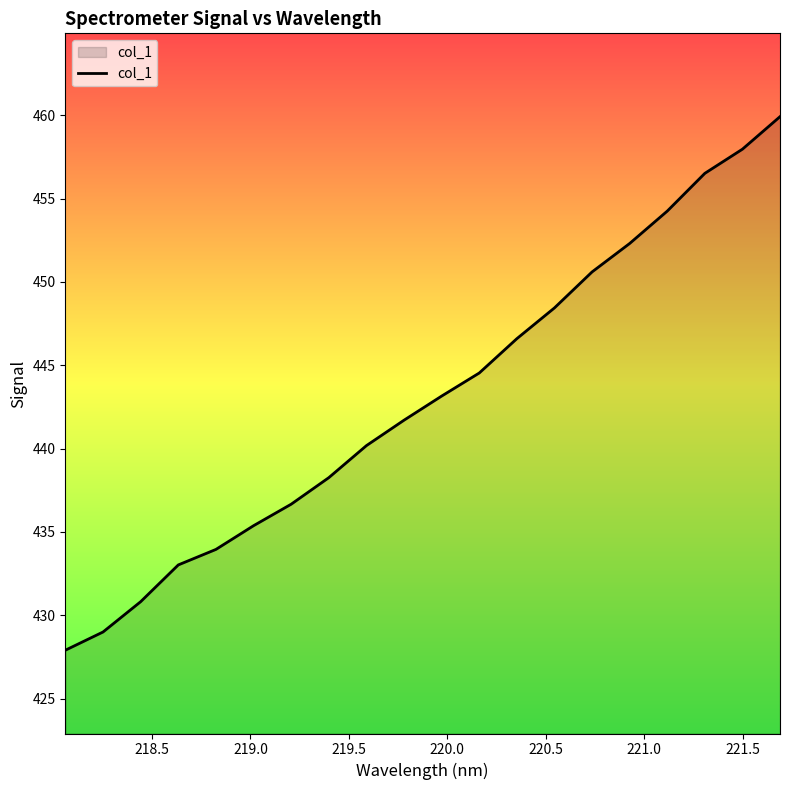

What is the greatest value displayed?

459.9